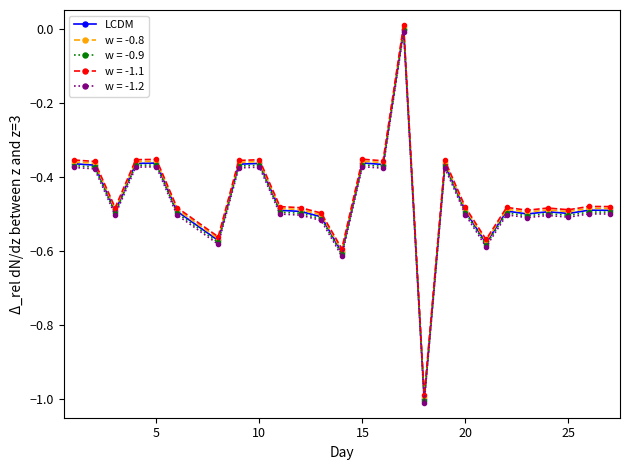

Rank the series by their average value, from highest to lowest.

w = -1.1, w = -0.8, LCDM, w = -0.9, w = -1.2